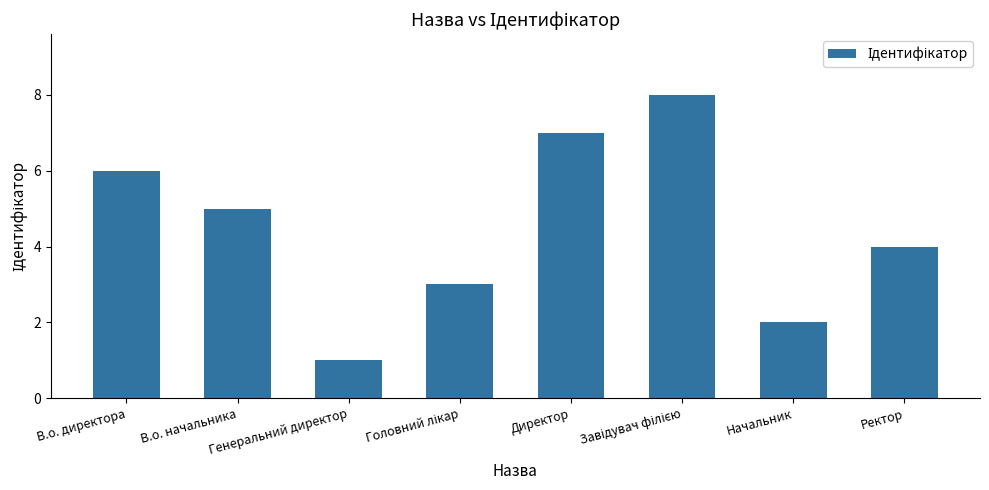

What is the ratio of the value at Начальник to the value at В.о. начальника?

0.4